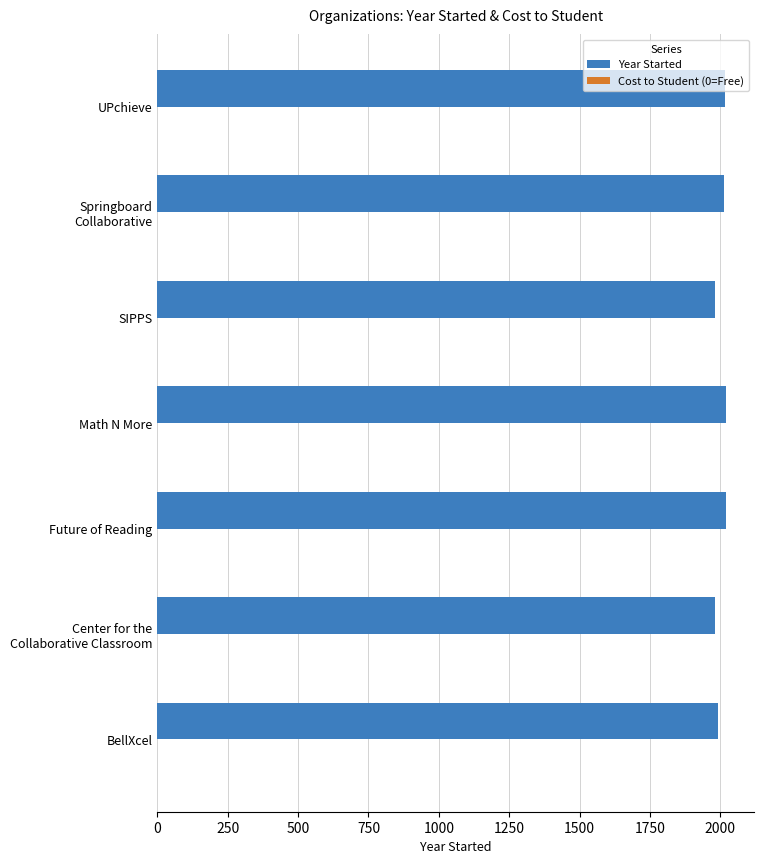

What is the minimum value shown in the chart?

1980